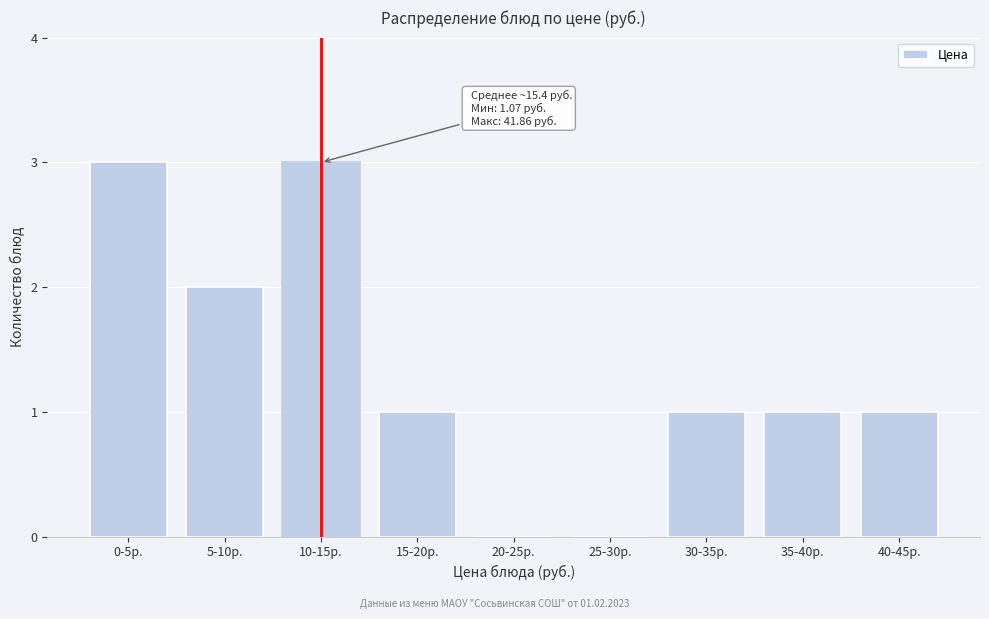

Reading right to left, transcribe all the data shown in this chart.

40-45р.=1	35-40р.=1	30-35р.=1	25-30р.=0	20-25р.=0	15-20р.=1	10-15р.=3	5-10р.=2	0-5р.=3